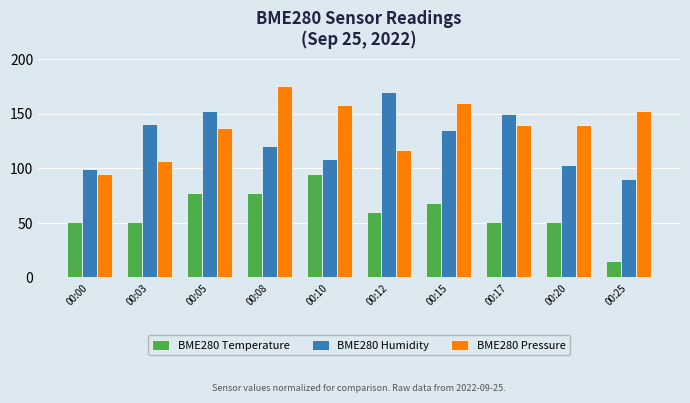

How many values in the BME280 Humidity series exceed 135?

5